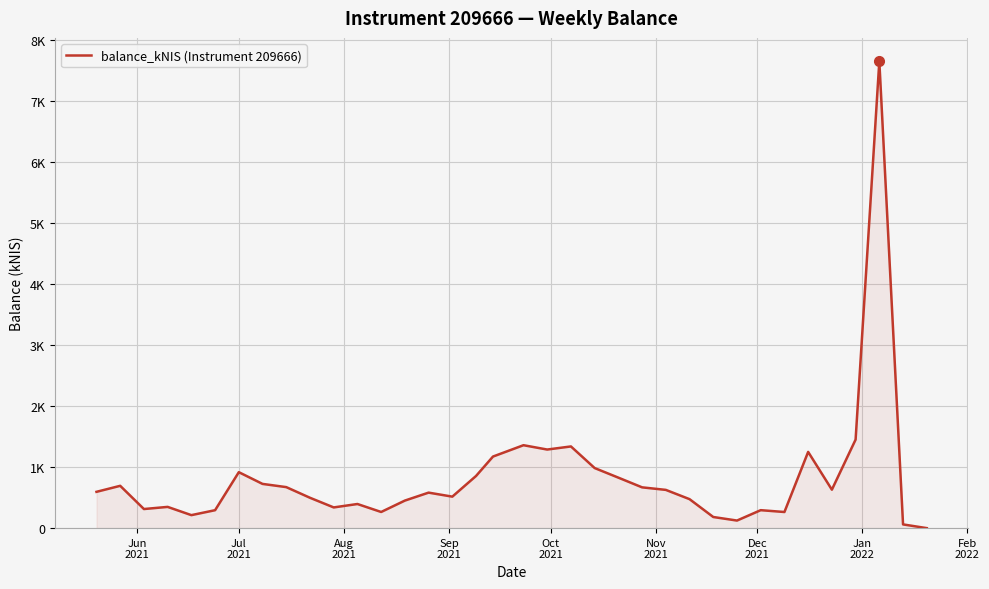

Does the chart have visible grid lines?

Yes